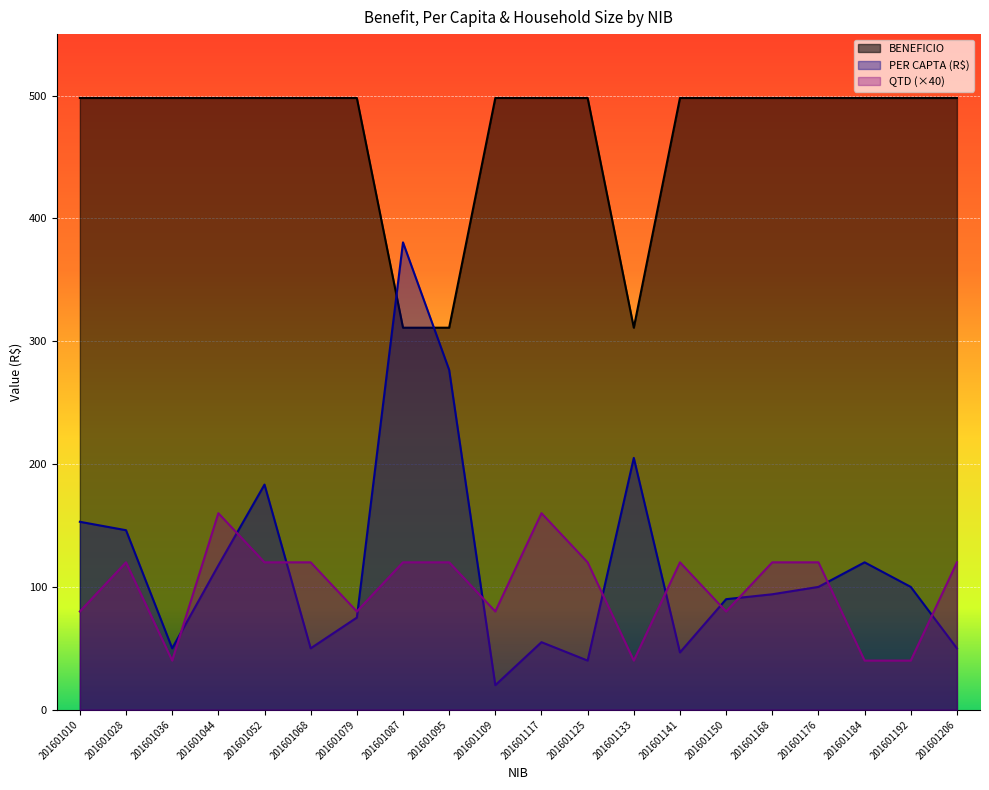

What is the value of the QTD point at the 16th from the left?

120.0